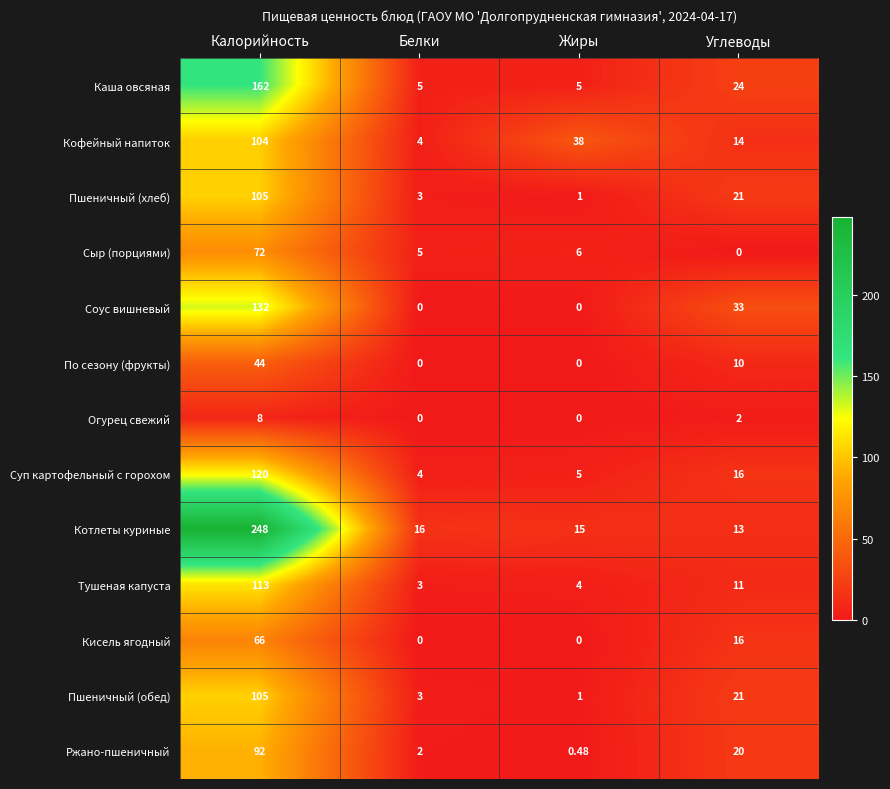

Between Калорийность and Жиры, which series saw the biggest shift?

Котлеты куриные